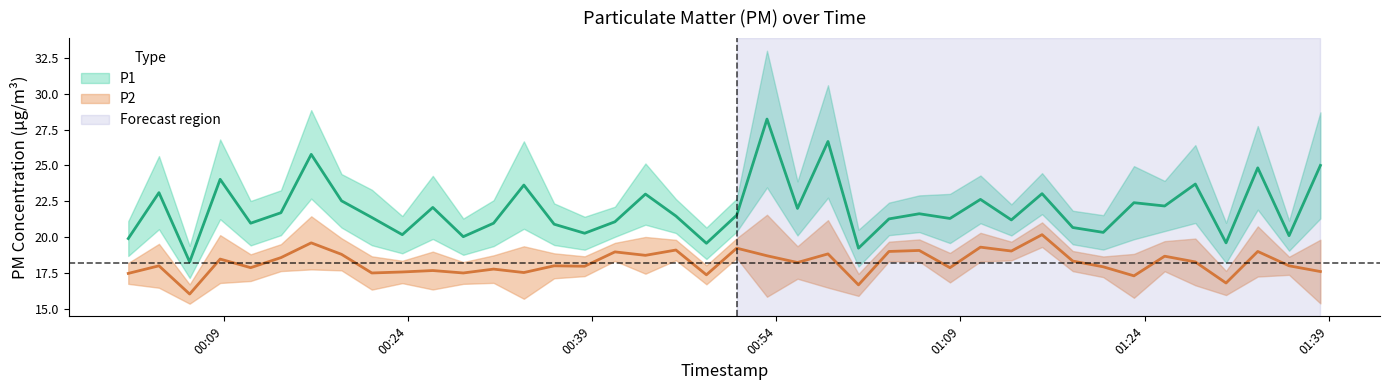

What are all the series names shown in the legend?

P1, P2